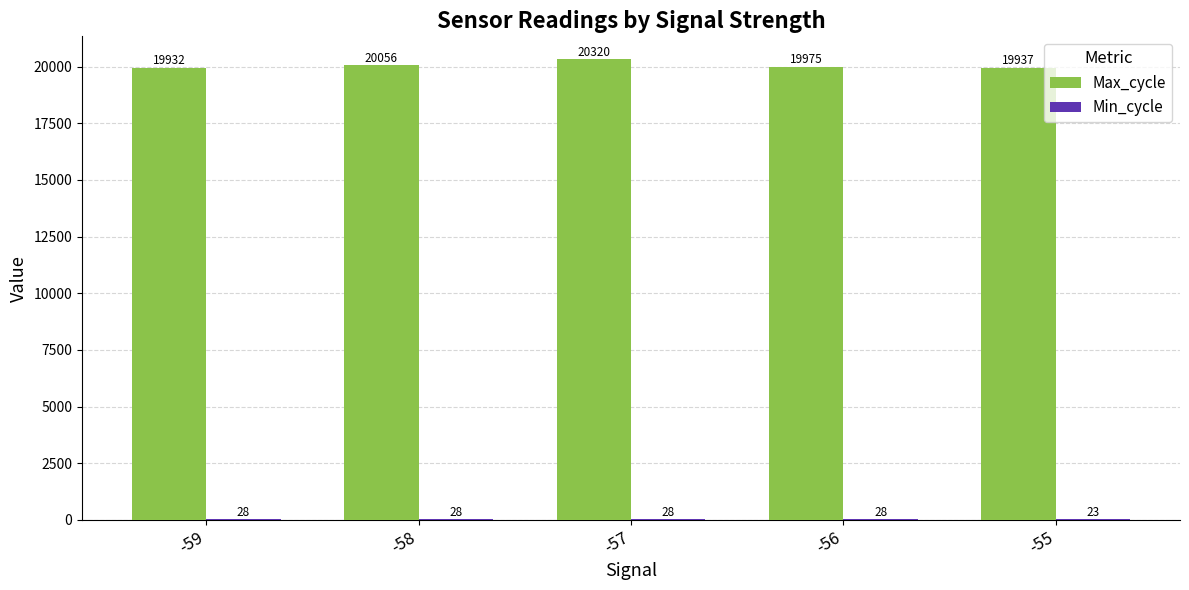

The Max_cycle series shows 26063 at -59. True or false?

False